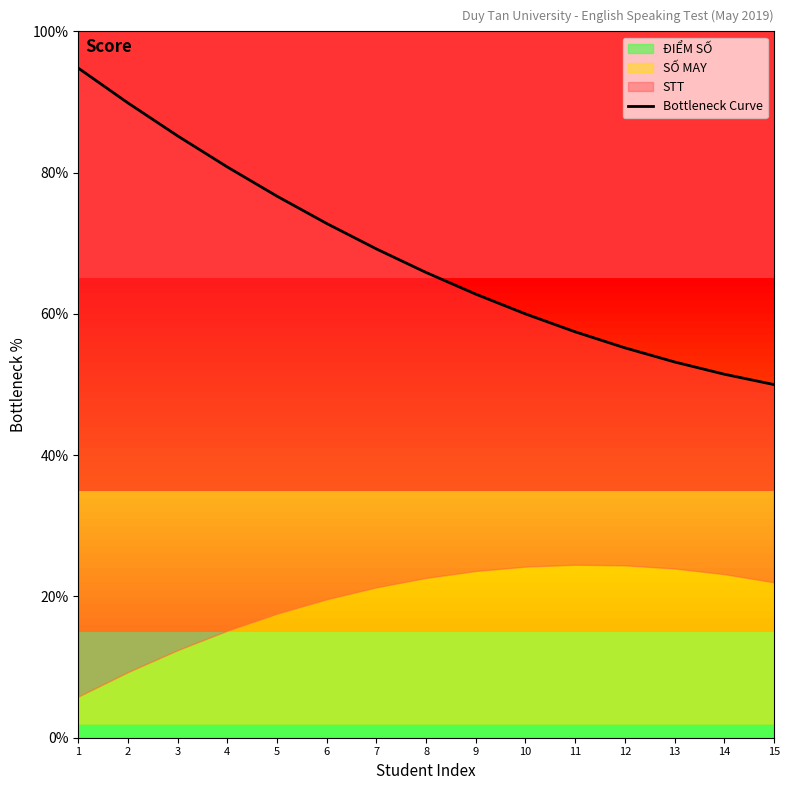

What is the maximum value shown in the chart?

94.8